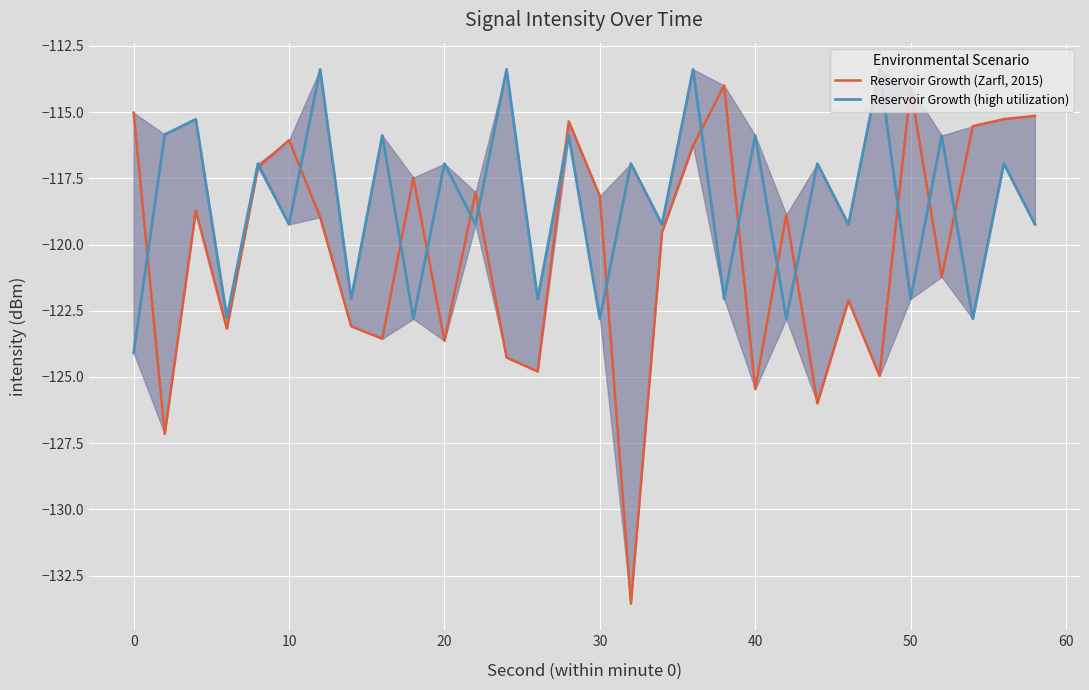

What are all the series names shown in the legend?

Reservoir Growth (Zarfl, 2015), Reservoir Growth (high utilization)